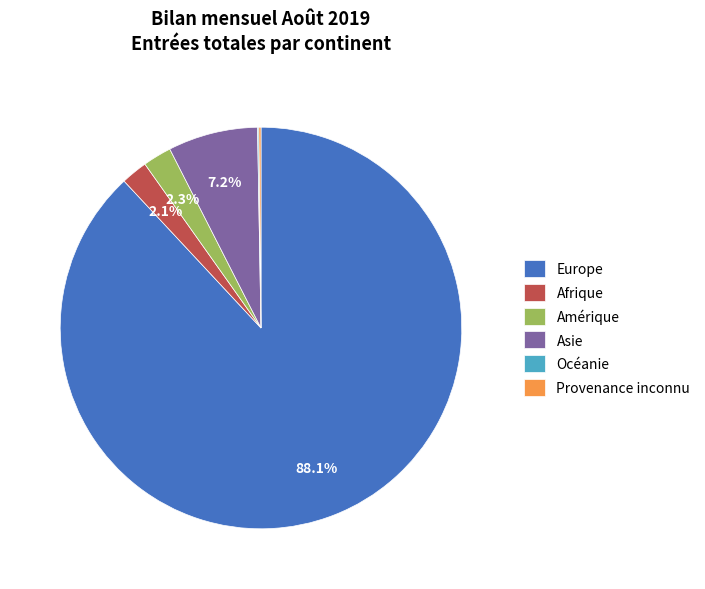

What is the total percentage of Amérique and Asie?

9.5%